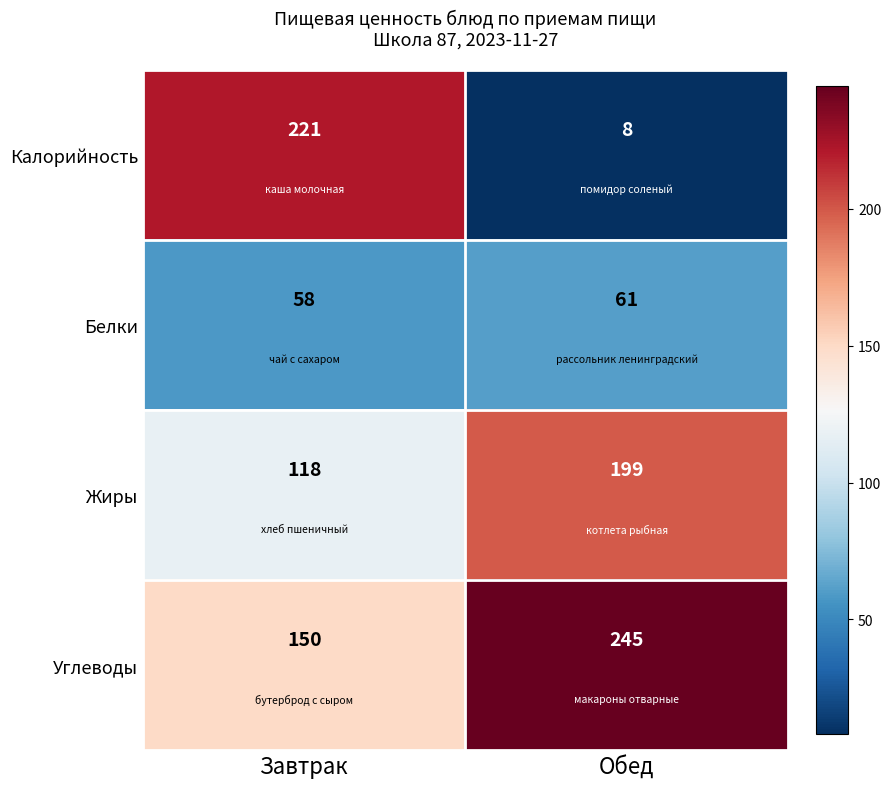

At Завтрак, list the series in order from smallest to largest.

Белки, Жиры, Углеводы, Калорийность